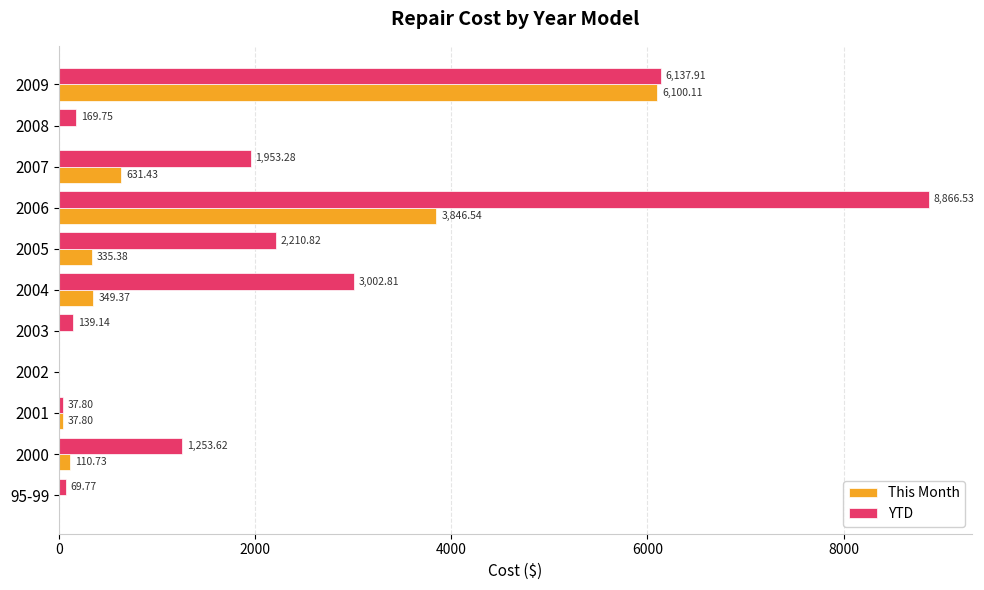

What is the sum of the This Month values at 95-99 and 2005?

335.4